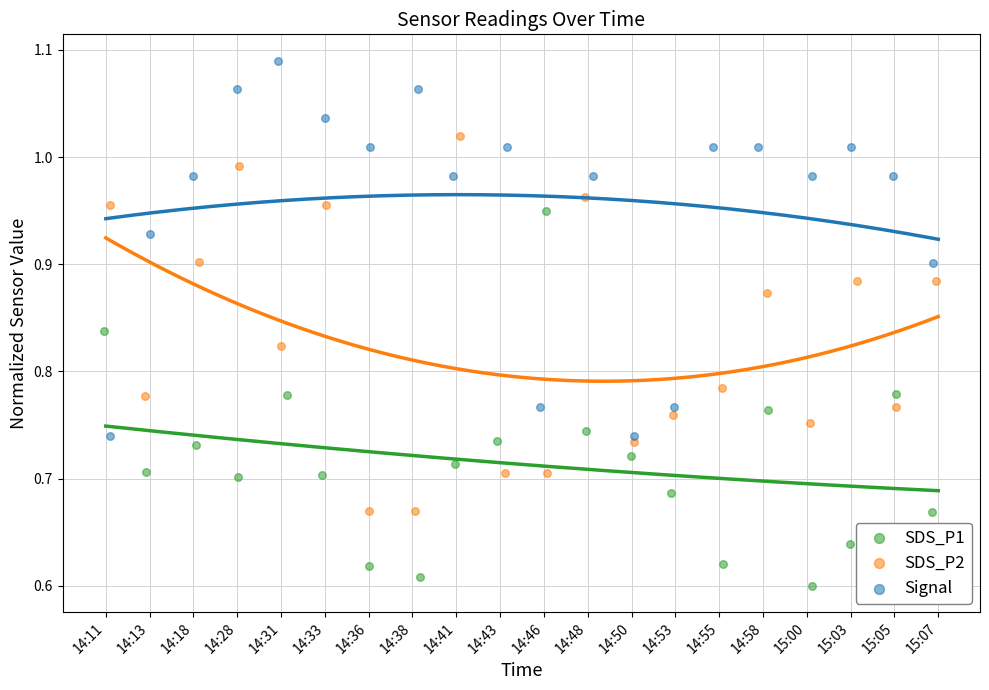

What are all the series names shown in the legend?

SDS_P1, SDS_P2, Signal